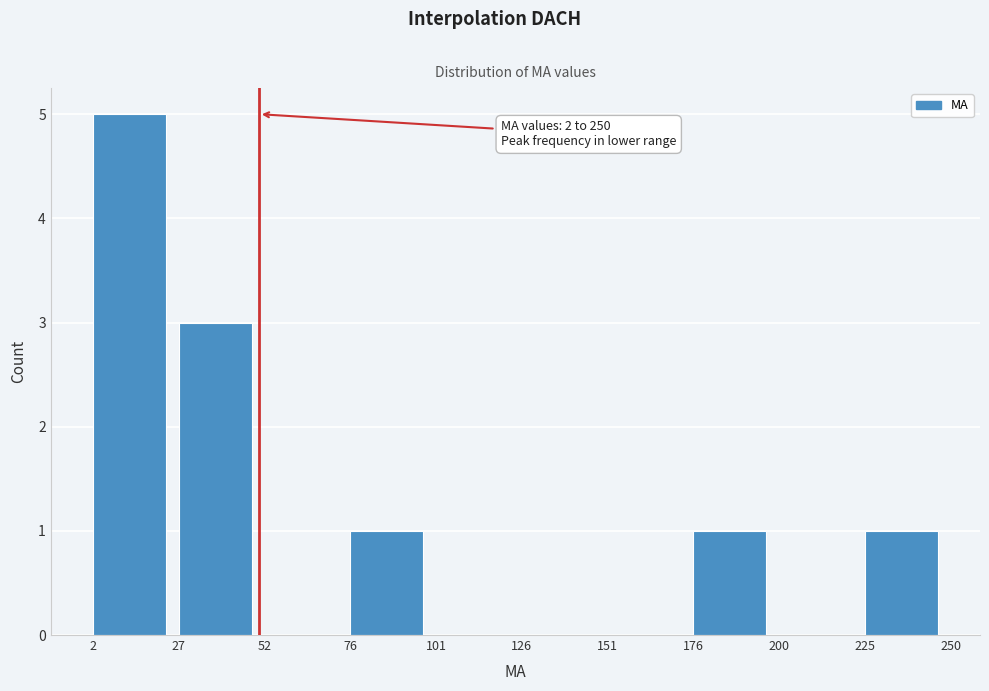

Over which range of the x-axis is the bar tallest?

2 to 27